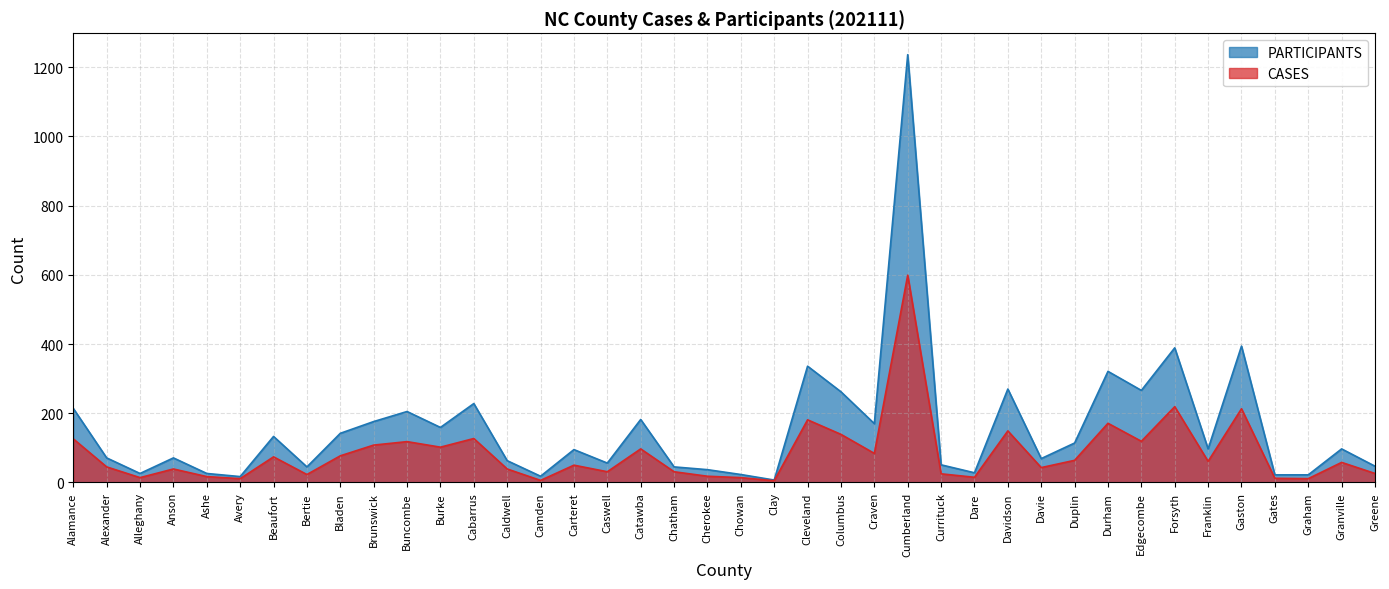

What is the label of the 21st point from the left?

Chowan